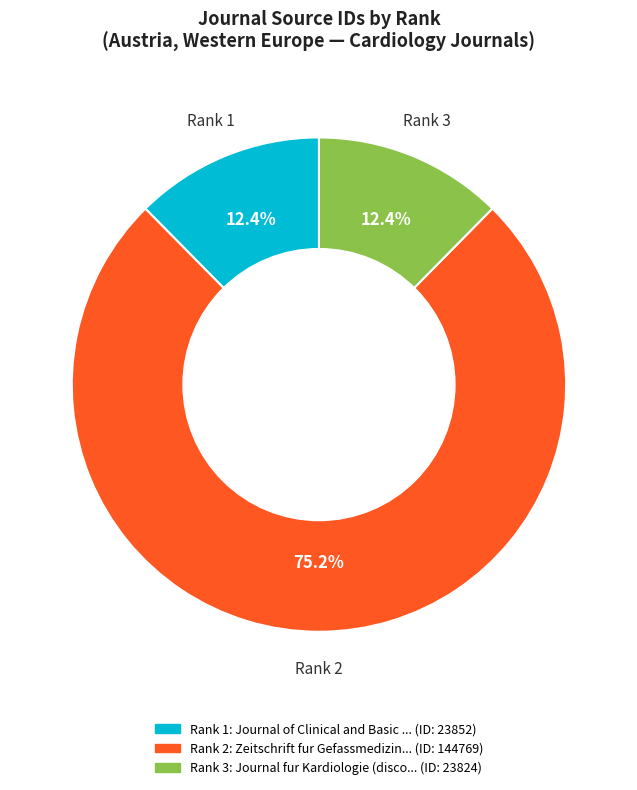

Is there a majority slice in this chart?

Yes